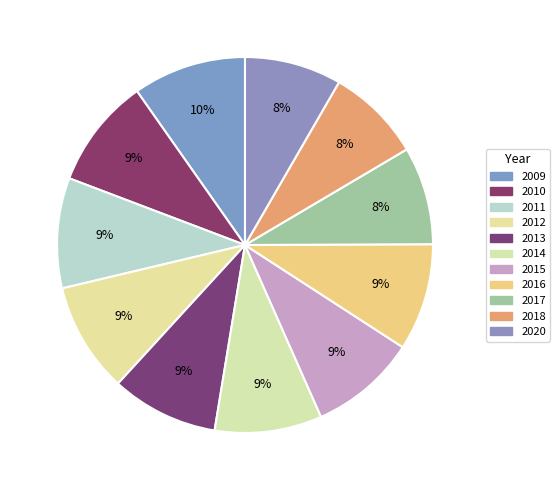

The 2015 slice represents 1% of the pie. True or false?

False